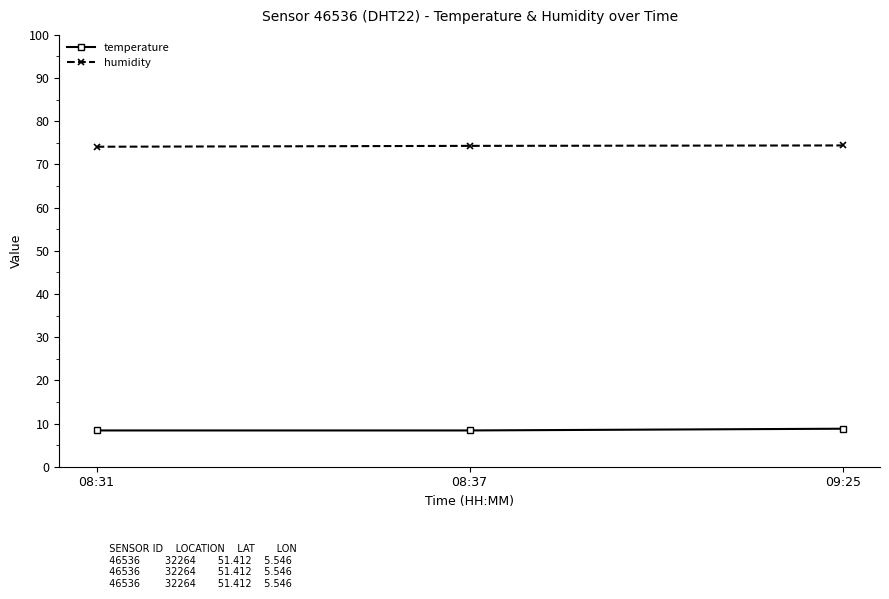

What is the lowest value of the temperature series?

8.4